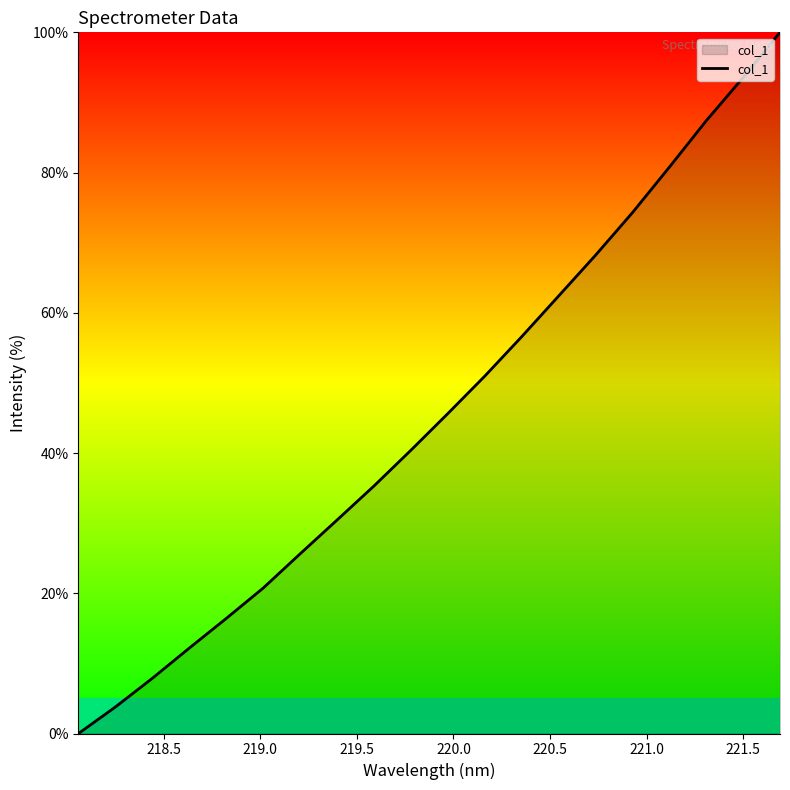

What is the difference between the second highest and minimum values?

93.5